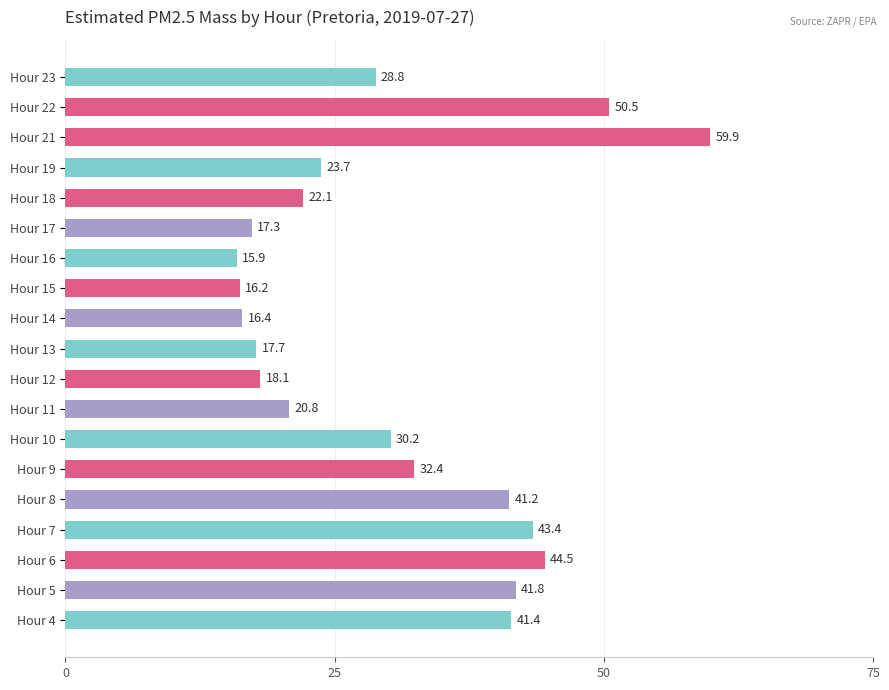

What is the change in value from Hour 6 to Hour 18?

-22.4